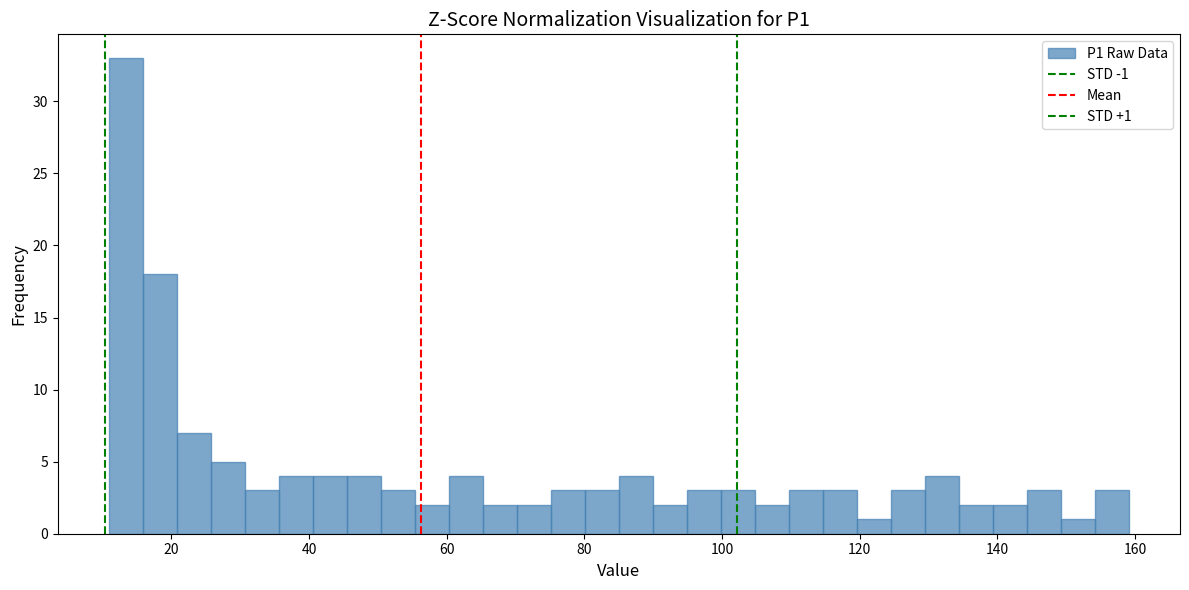

Read against the x-axis, roughly where is the centre of the tallest bar?

14